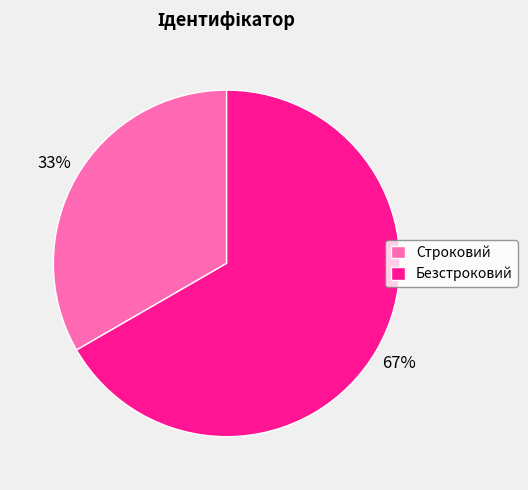

Does any single category account for the majority?

Yes